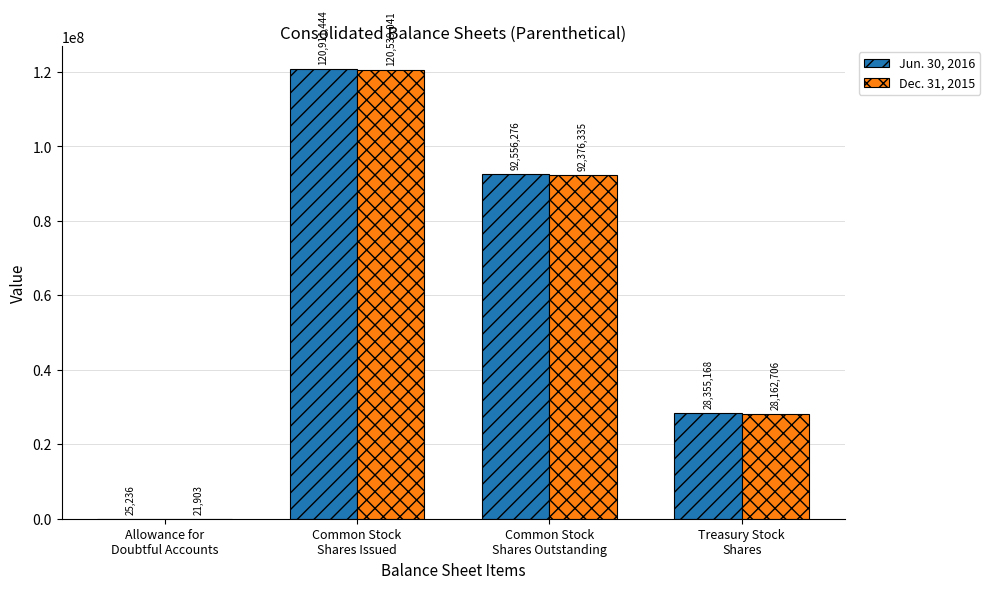

What is the sum of all Jun. 30, 2016 values?

241848124